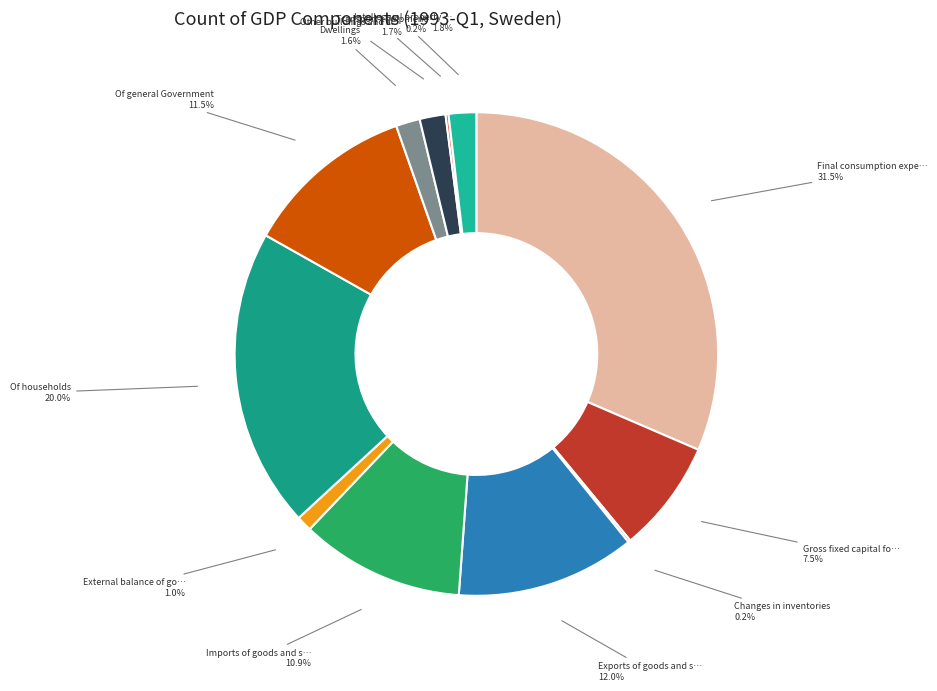

Rank the categories by value from highest to lowest.

Final consumption expenditure, Of households, Exports of goods and services, Of general Government, Imports of goods and services, Gross fixed capital formation, Intellectual property products, Other buildings and structures, Dwellings, External balance of goods and services, Transport equipment, Changes in inventories